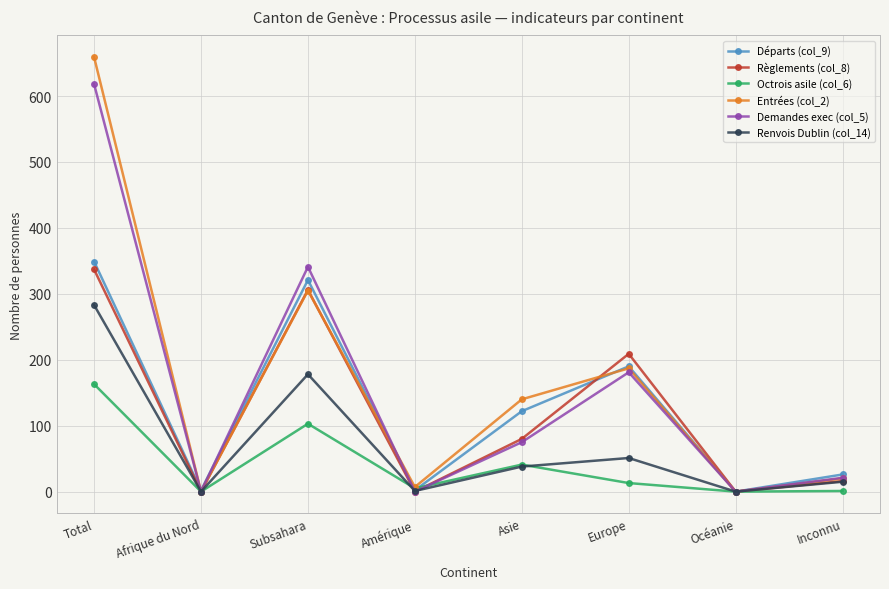

Where is the first local minimum for Règlements (col_8)?

Afrique du Nord